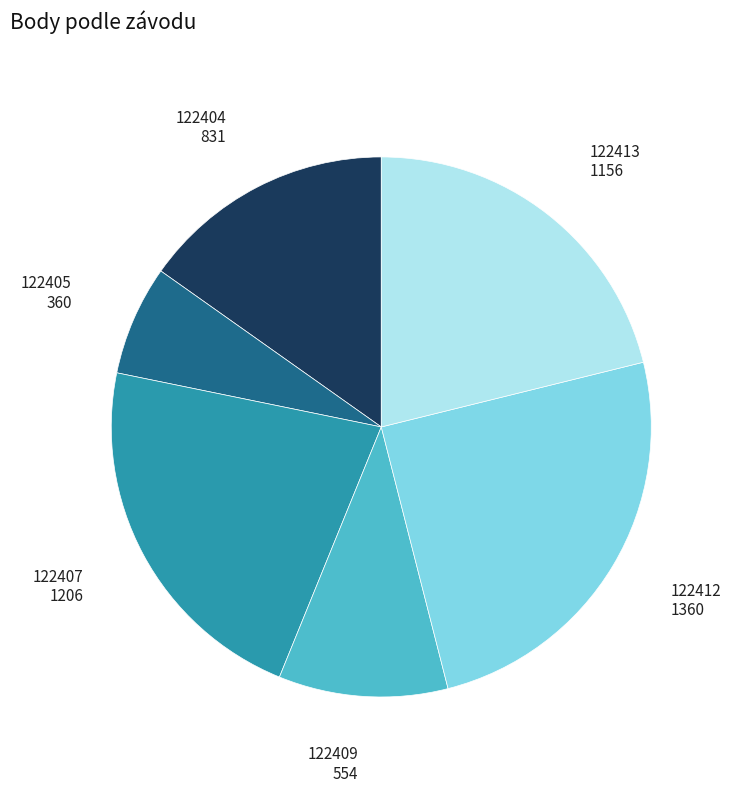

How many segments does this pie chart have?

6